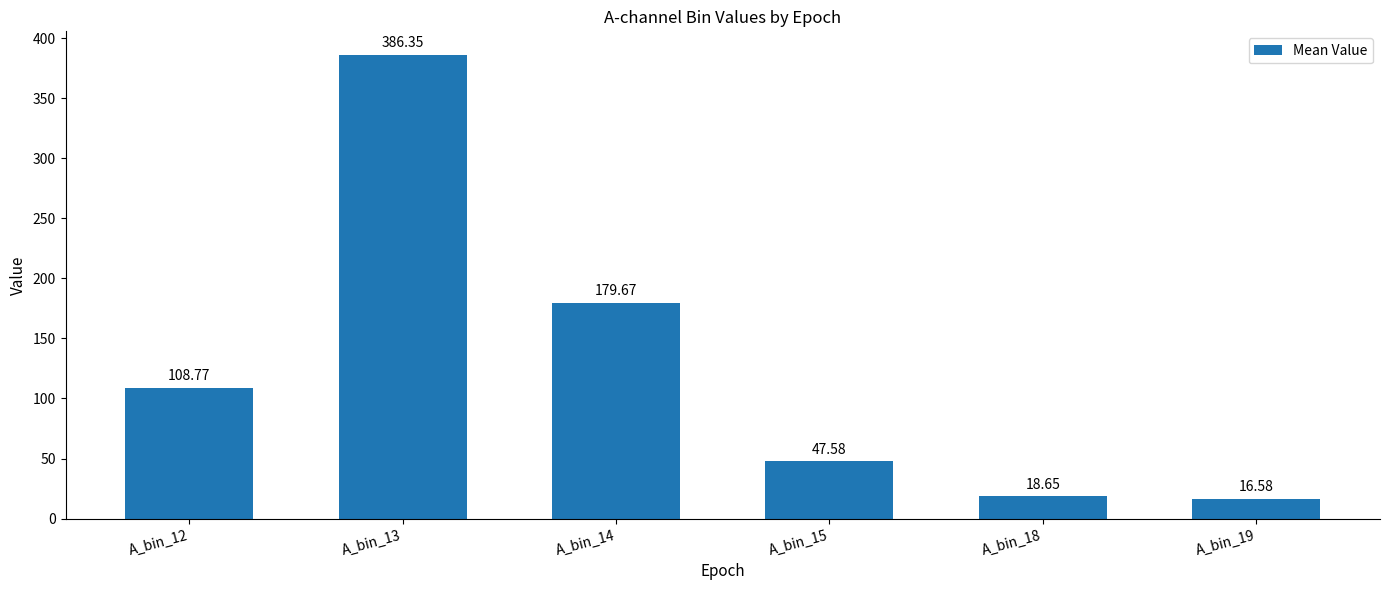

True or false: the data shows 179.7 at A_bin_14.

True